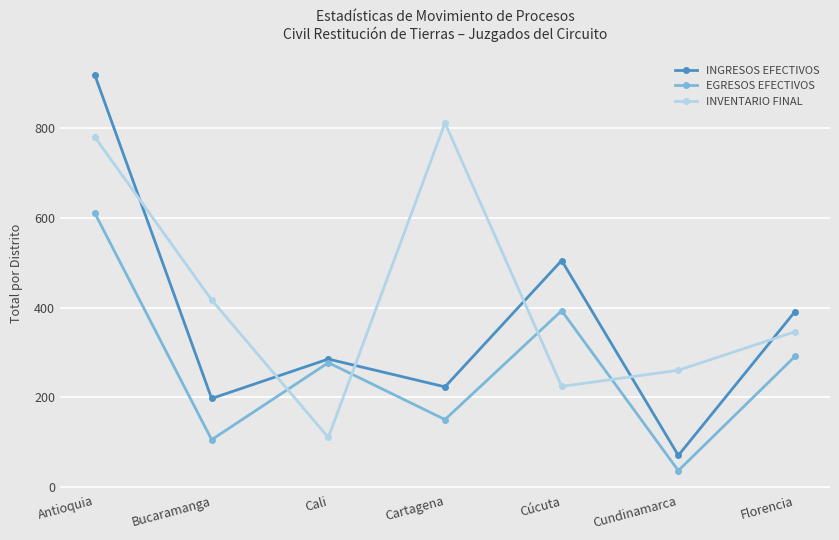

Is it true that INVENTARIO FINAL equals 166 at Cali?

False